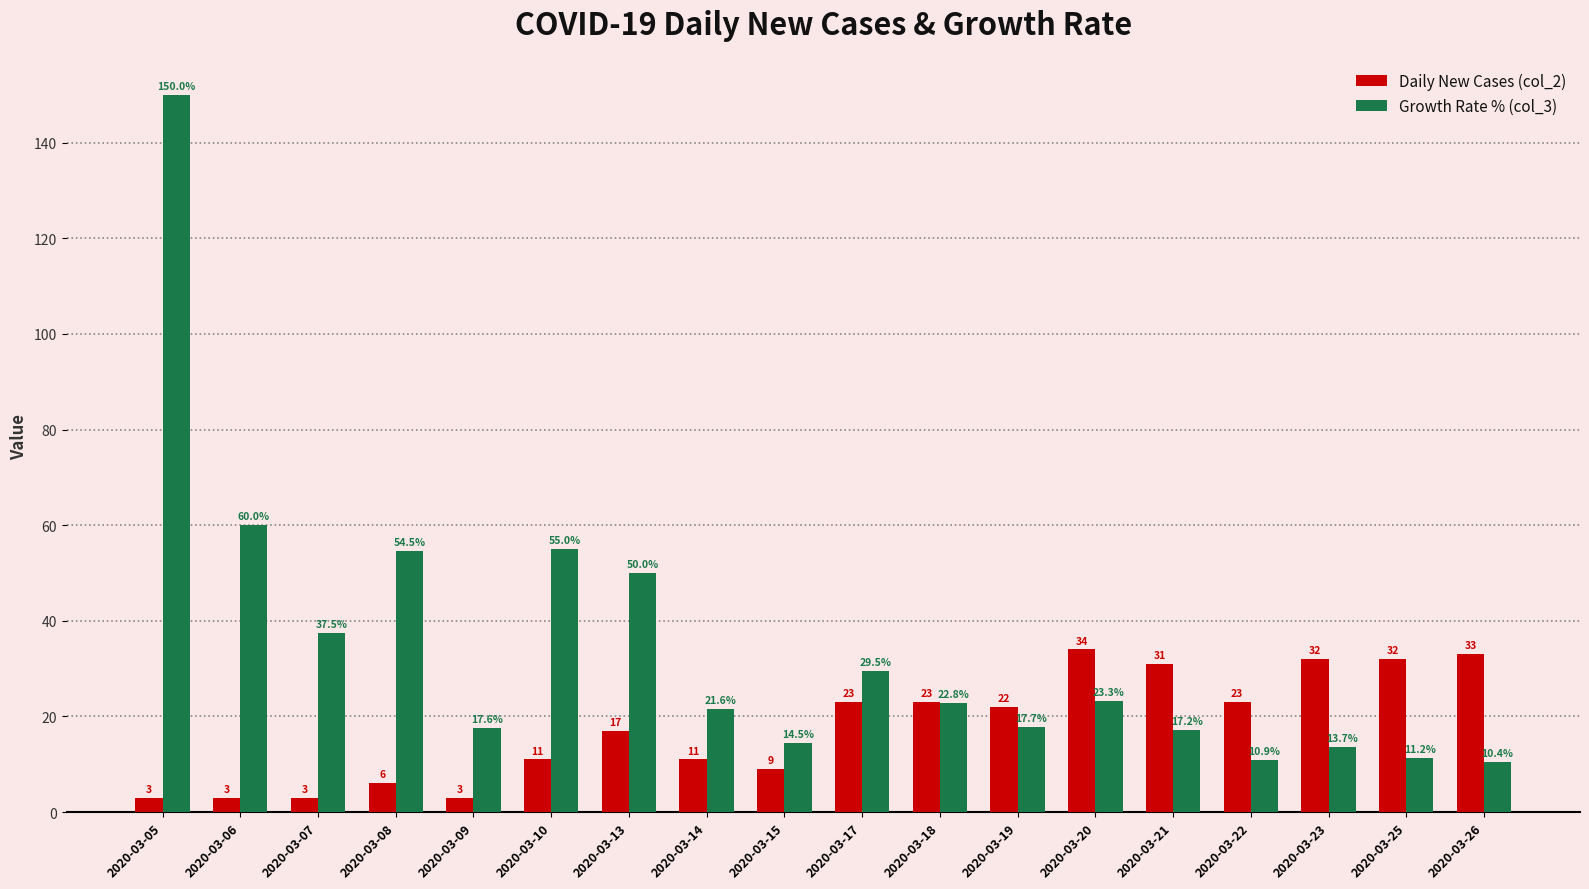

How many values in the Growth Rate % (col_3) series exceed 22?

9